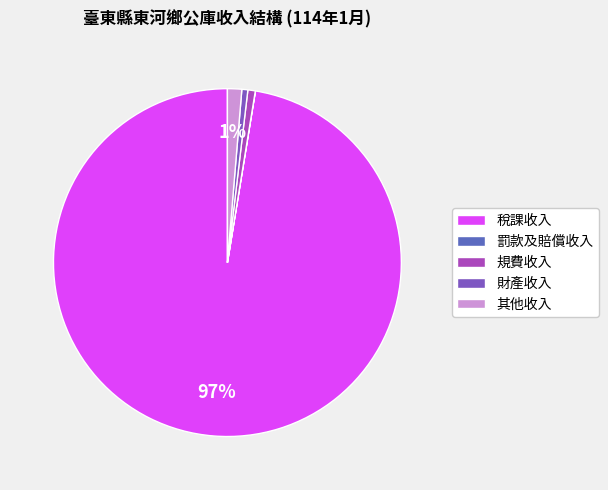

Combined, do 罰款及賠償收入 and 稅課收入 account for over 50%?

Yes